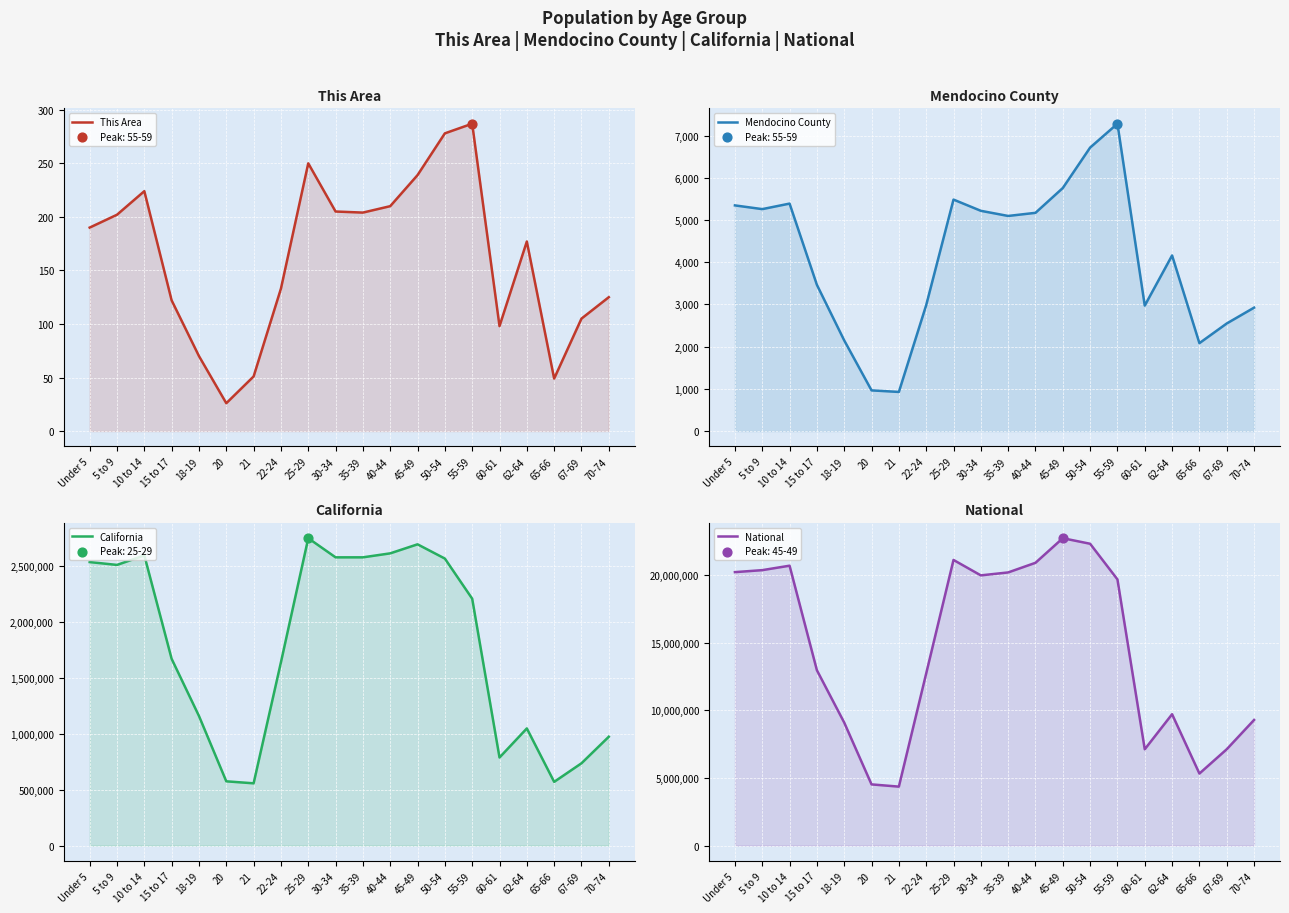

Which series reaches the minimum Y coordinate?

This Area